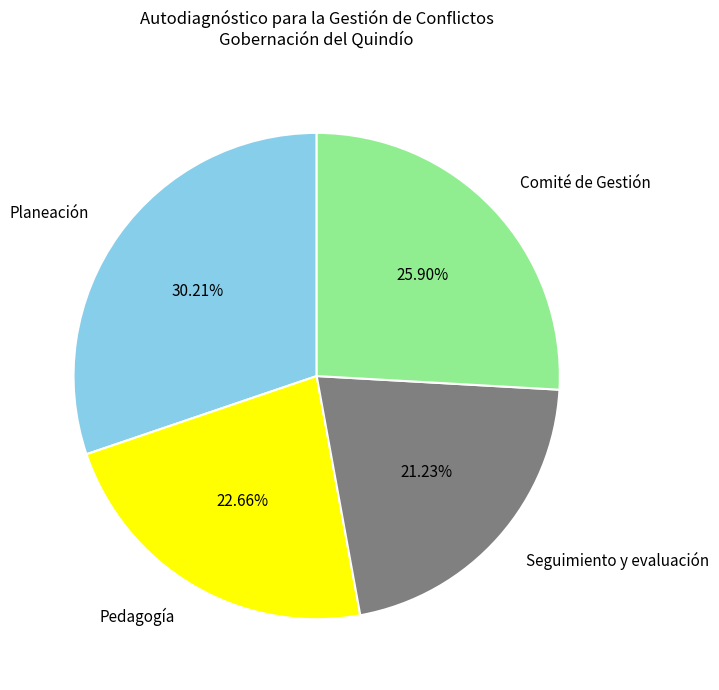

What percentage is NOT represented by Comité de Gestión?

74.1%